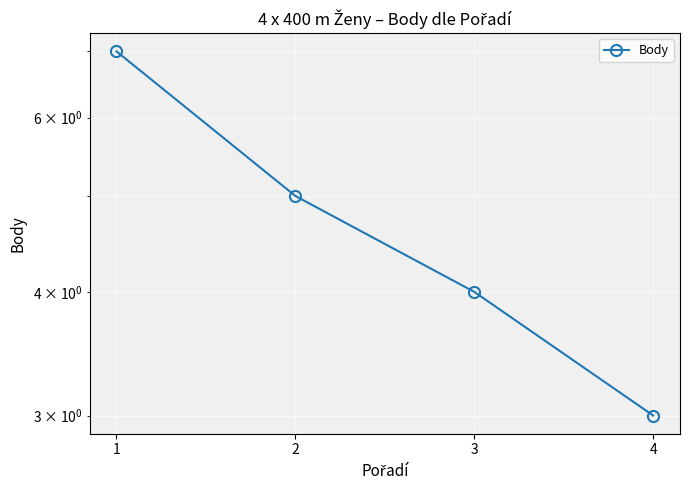

List the labels in order of value, smallest first.

4, 3, 2, 1